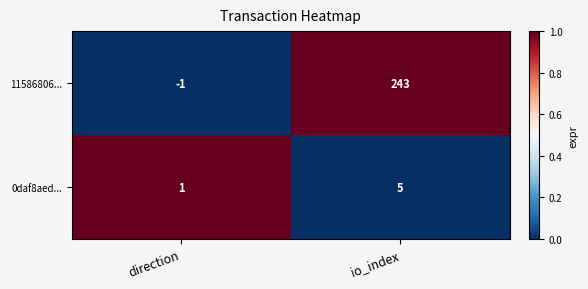

List the series in order of their overall mean, highest first.

11586806..., 0daf8aed...